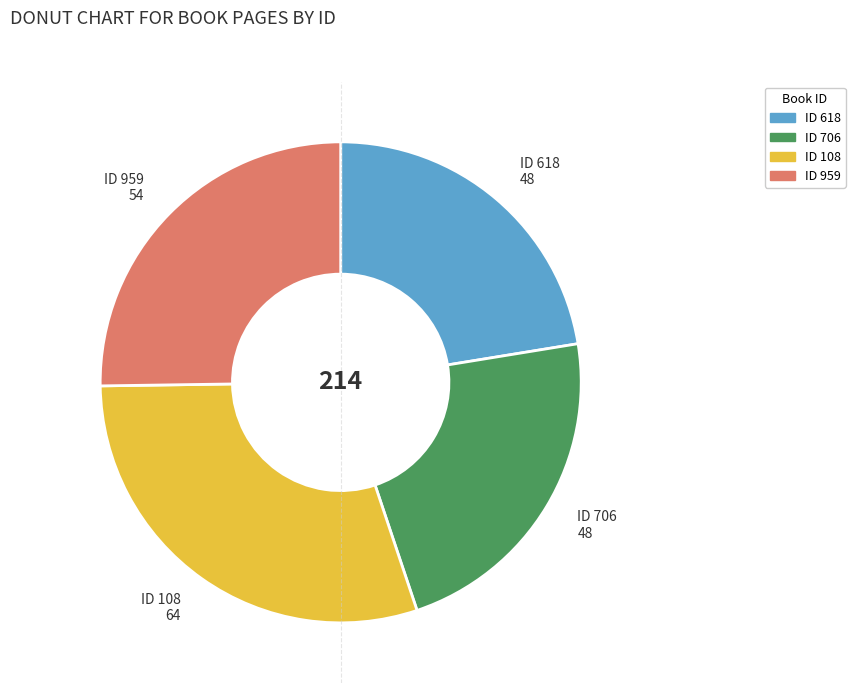

Is there a majority slice in this chart?

No